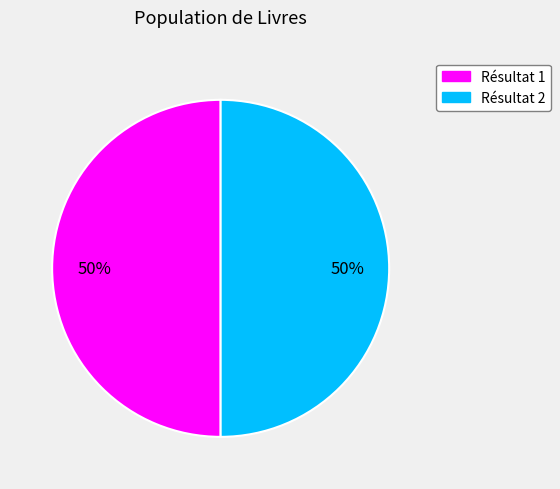

To the nearest percent, what is the average slice percentage?

50%